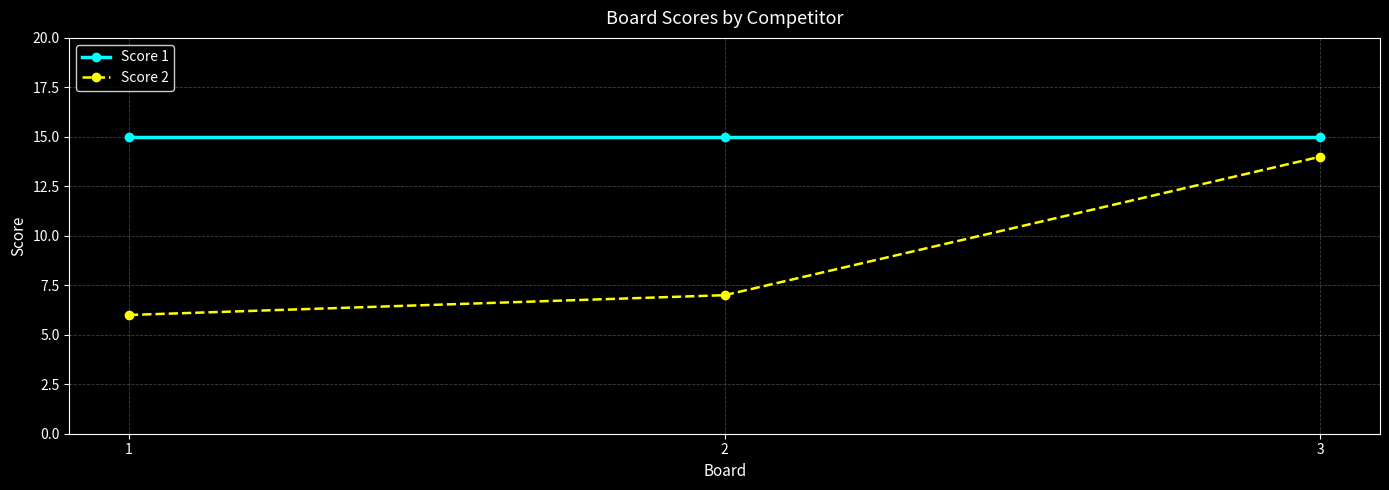

Count the number of data series in this chart.

2